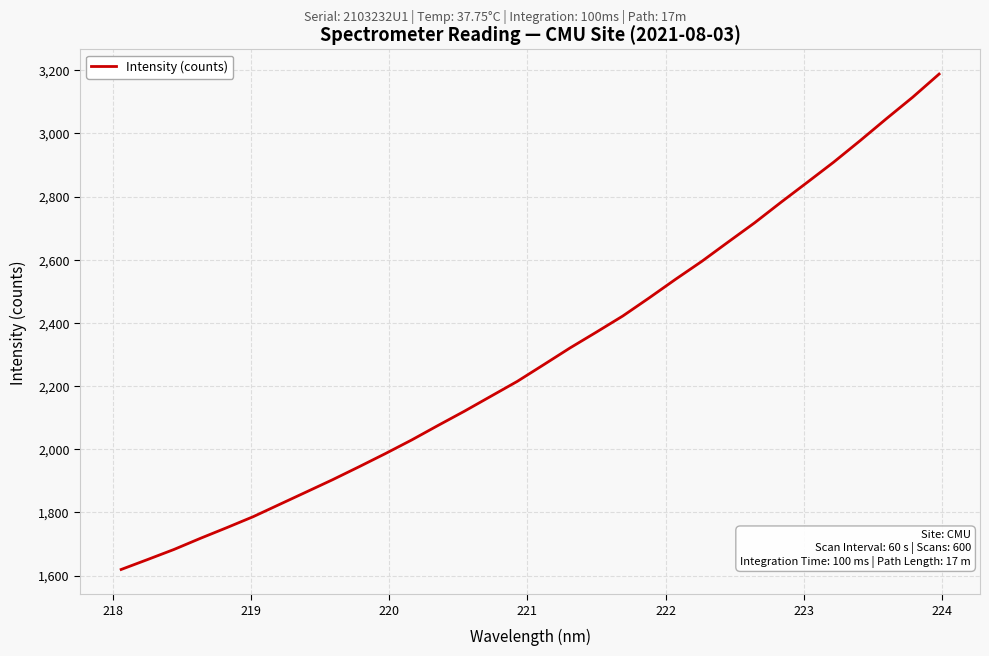

What is the greatest value displayed?

3187.9